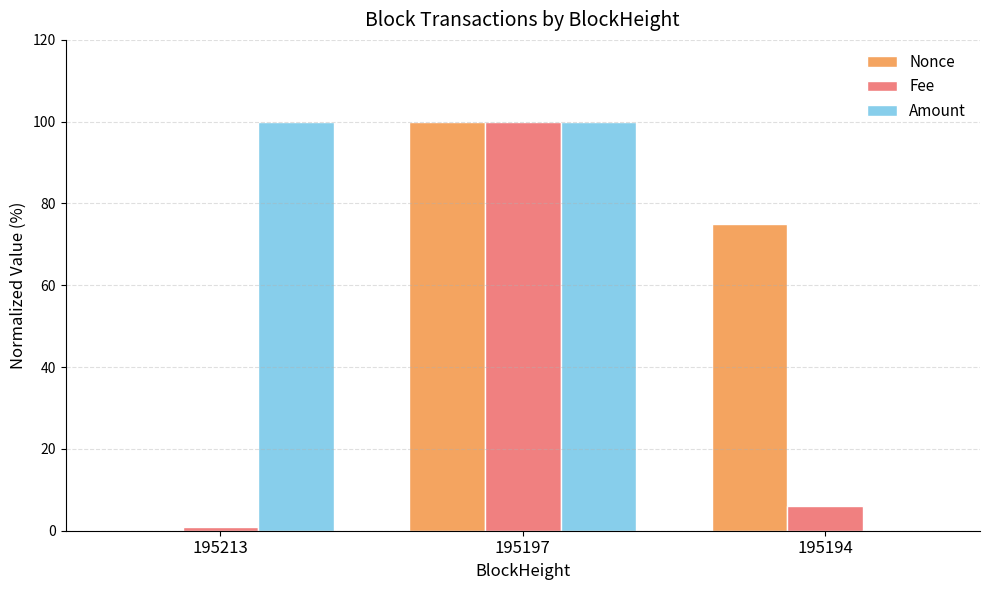

What is the spread (max minus min) of values at 195194?

74.9